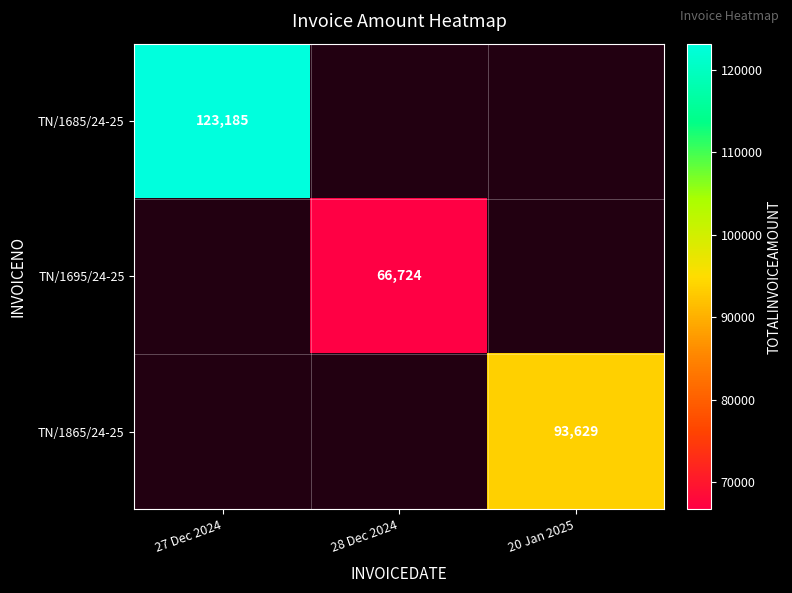

The TN/1695/24-25 series shows 66724 at 28 Dec 2024. True or false?

True